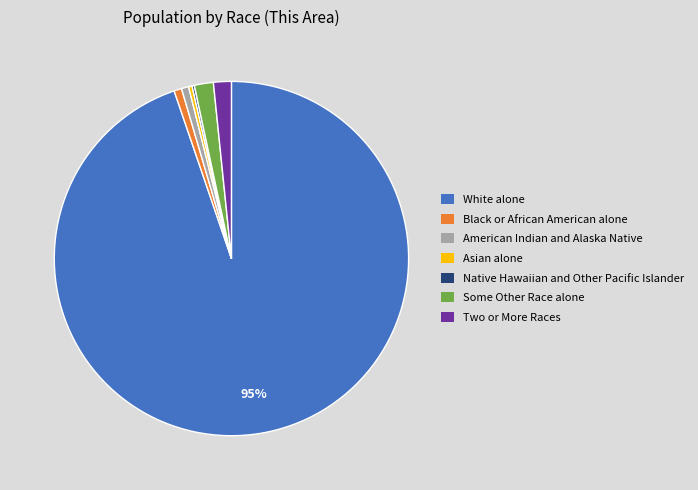

Do Black or African American alone and Some Other Race alone together represent more than half of the pie?

No